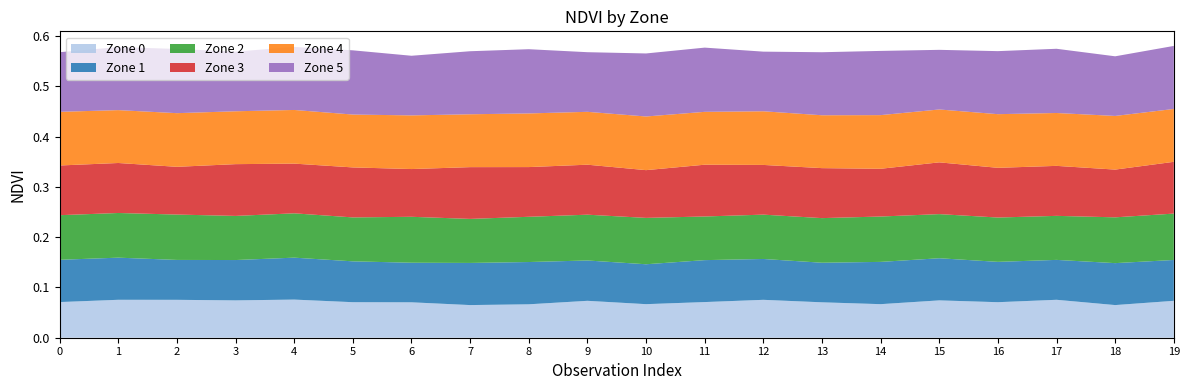

Reading left to right, transcribe all the data shown in this chart.

Zone 0: 0=0.1	1=0.1	2=0.1	3=0.1	4=0.1	5=0.1	6=0.1	7=0.1	8=0.1	9=0.1	10=0.1	11=0.1	12=0.1	13=0.1	14=0.1	15=0.1	16=0.1	17=0.1	18=0.1	19=0.1
Zone 1: 0=0.1	1=0.1	2=0.1	3=0.1	4=0.1	5=0.1	6=0.1	7=0.1	8=0.1	9=0.1	10=0.1	11=0.1	12=0.1	13=0.1	14=0.1	15=0.1	16=0.1	17=0.1	18=0.1	19=0.1
Zone 2: 0=0.1	1=0.1	2=0.1	3=0.1	4=0.1	5=0.1	6=0.1	7=0.1	8=0.1	9=0.1	10=0.1	11=0.1	12=0.1	13=0.1	14=0.1	15=0.1	16=0.1	17=0.1	18=0.1	19=0.1
Zone 3: 0=0.1	1=0.1	2=0.1	3=0.1	4=0.1	5=0.1	6=0.1	7=0.1	8=0.1	9=0.1	10=0.1	11=0.1	12=0.1	13=0.1	14=0.1	15=0.1	16=0.1	17=0.1	18=0.1	19=0.1
Zone 4: 0=0.1	1=0.1	2=0.1	3=0.1	4=0.1	5=0.1	6=0.1	7=0.1	8=0.1	9=0.1	10=0.1	11=0.1	12=0.1	13=0.1	14=0.1	15=0.1	16=0.1	17=0.1	18=0.1	19=0.1
Zone 5: 0=0.1	1=0.1	2=0.1	3=0.1	4=0.1	5=0.1	6=0.1	7=0.1	8=0.1	9=0.1	10=0.1	11=0.1	12=0.1	13=0.1	14=0.1	15=0.1	16=0.1	17=0.1	18=0.1	19=0.1